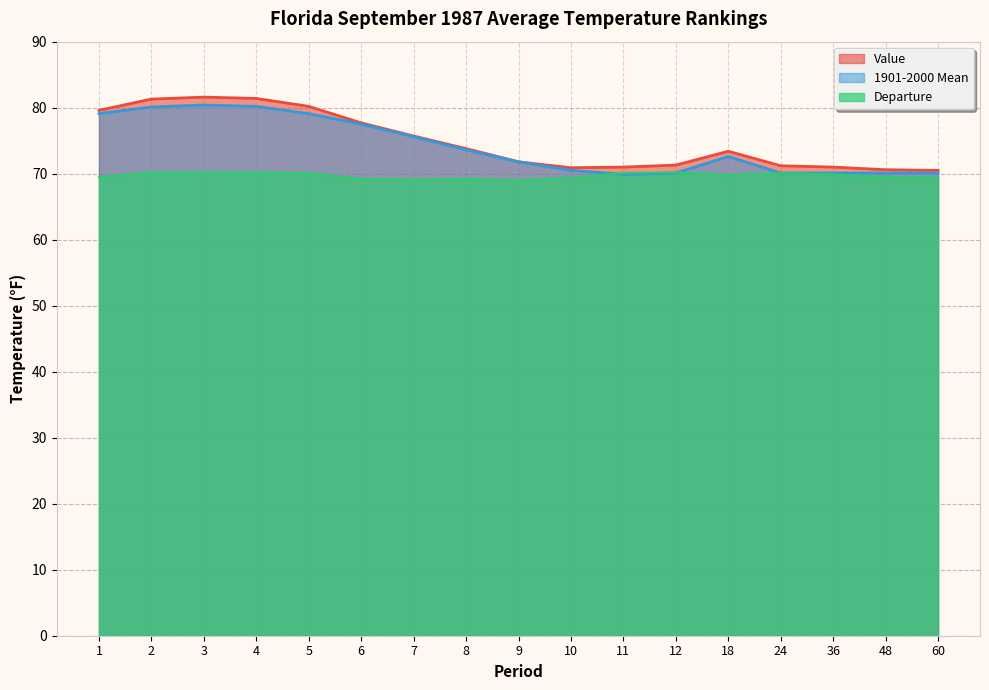

What is the value of the Departure point at the 5th from the left?

70.1